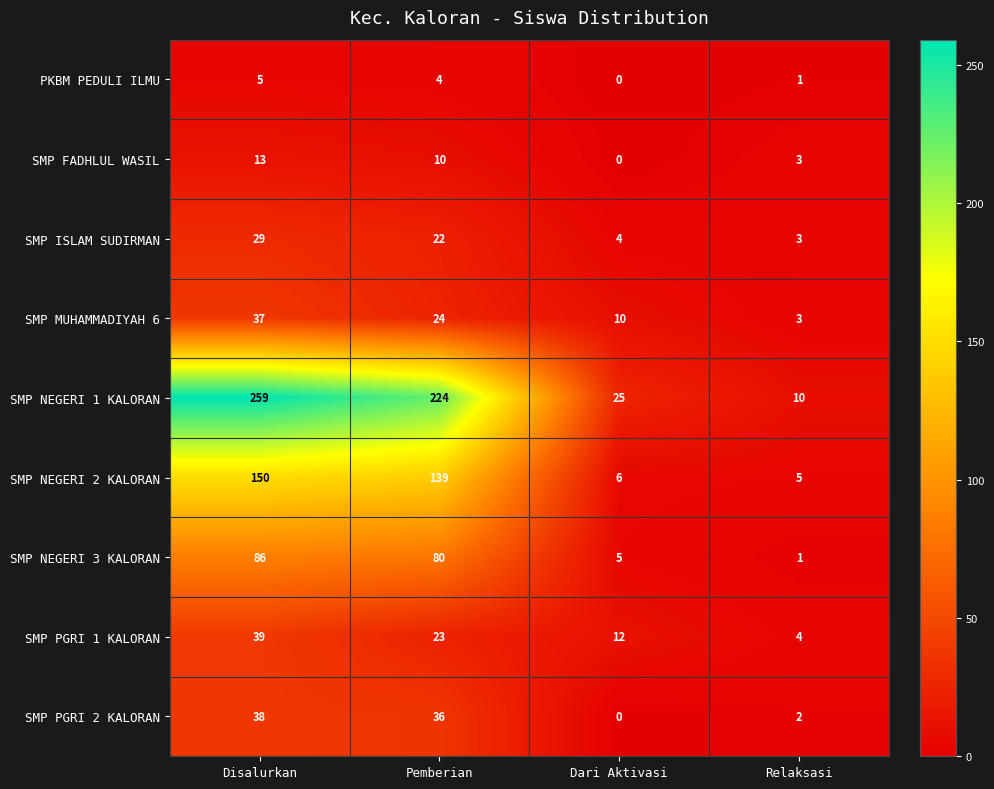

How many SMP PGRI 1 KALORAN values are between 12 and 39?

3